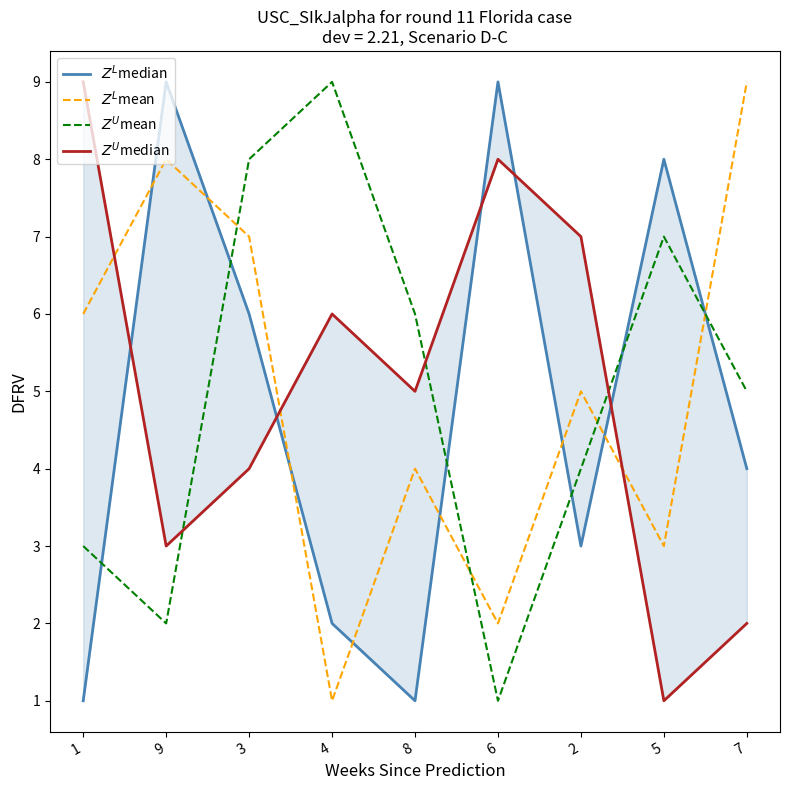

How many data points in $Z^U$median are less than 5?

4